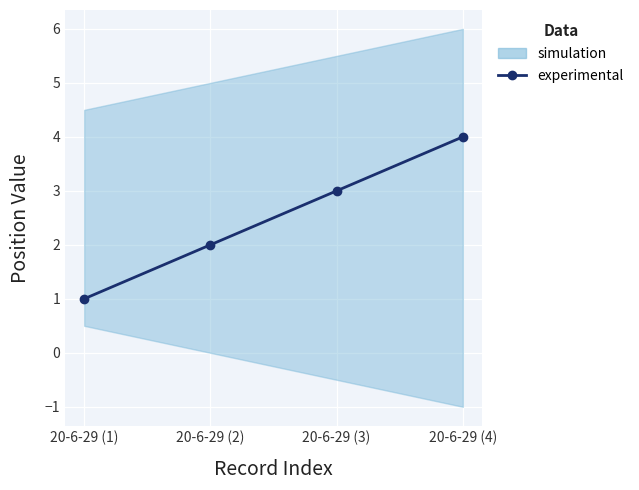

Rank the categories by value from lowest to highest.

20-6-29 (1), 20-6-29 (2), 20-6-29 (3), 20-6-29 (4)